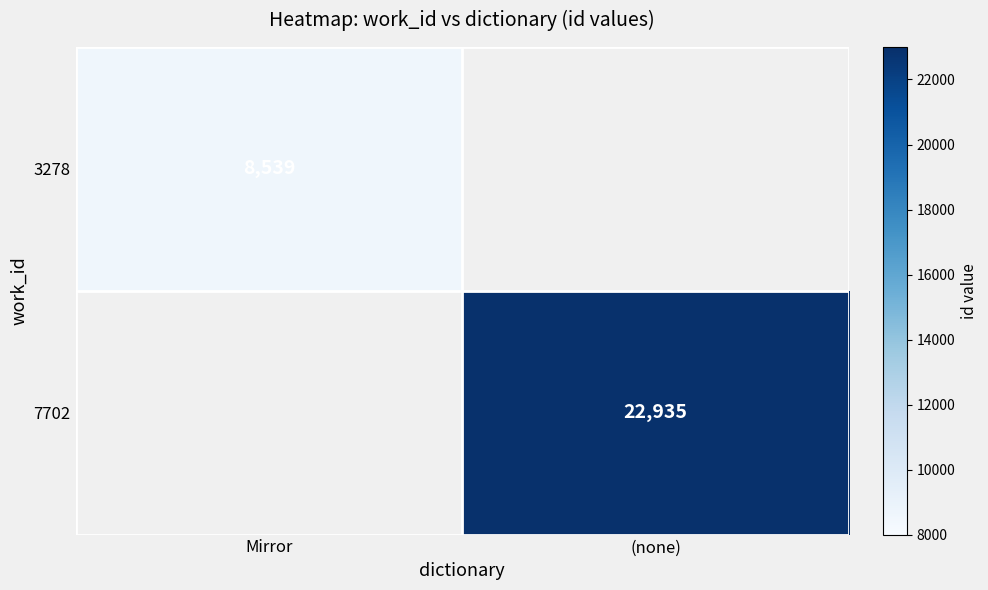

The 3278 series shows 4168 at Mirror. True or false?

False